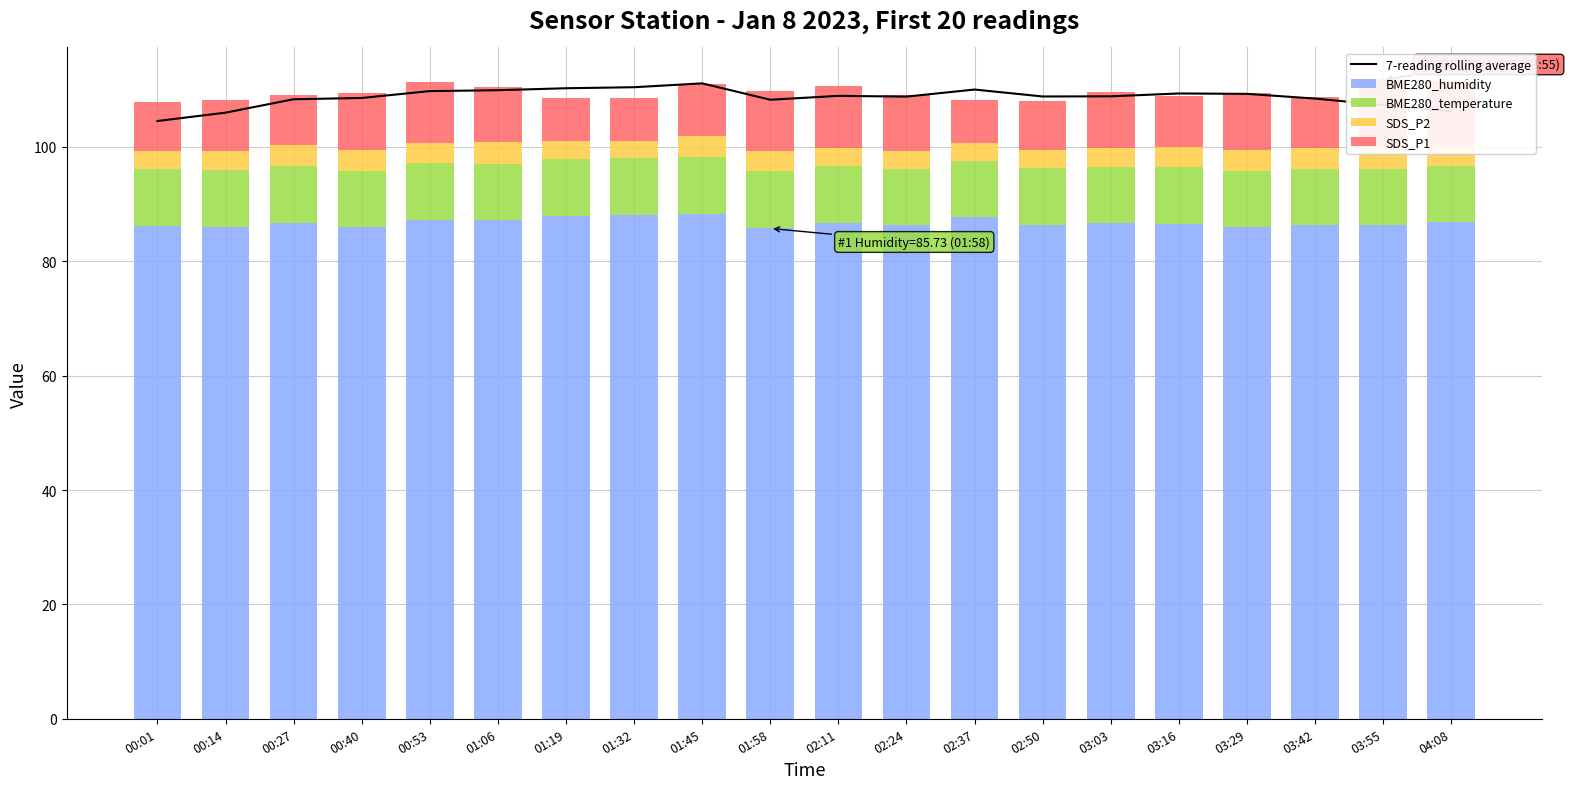

What is the value of the BME280_temperature bar at the 4th from the left?

9.9